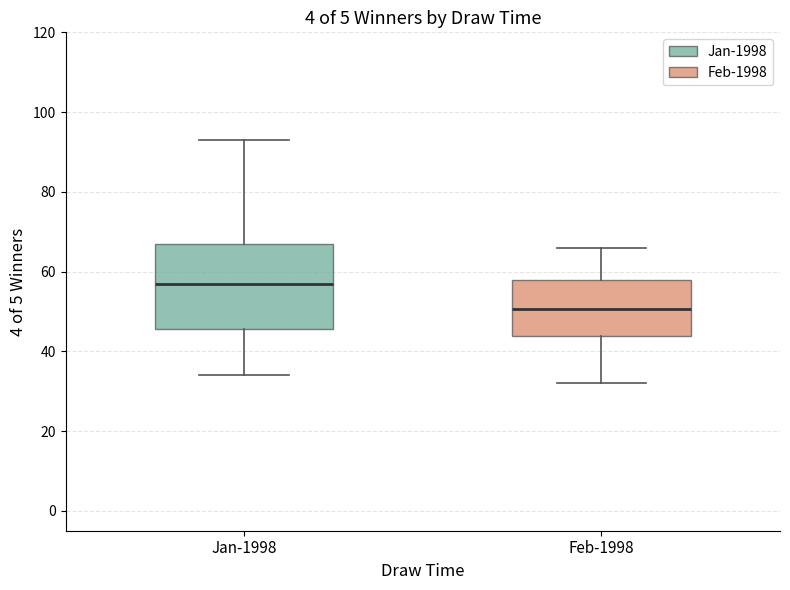

Which box's median line is the lowest?

Feb-1998